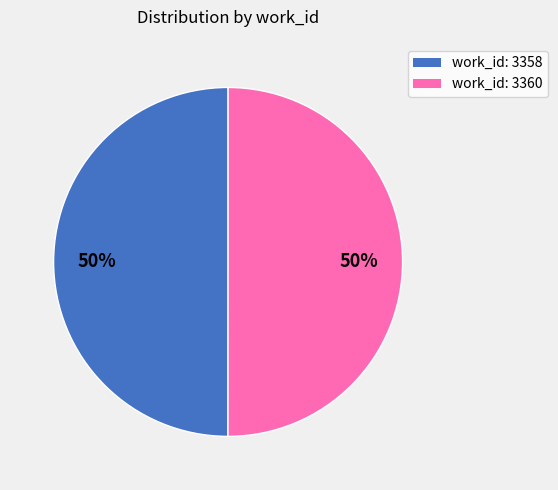

To the nearest percent, what is the average slice percentage?

50%